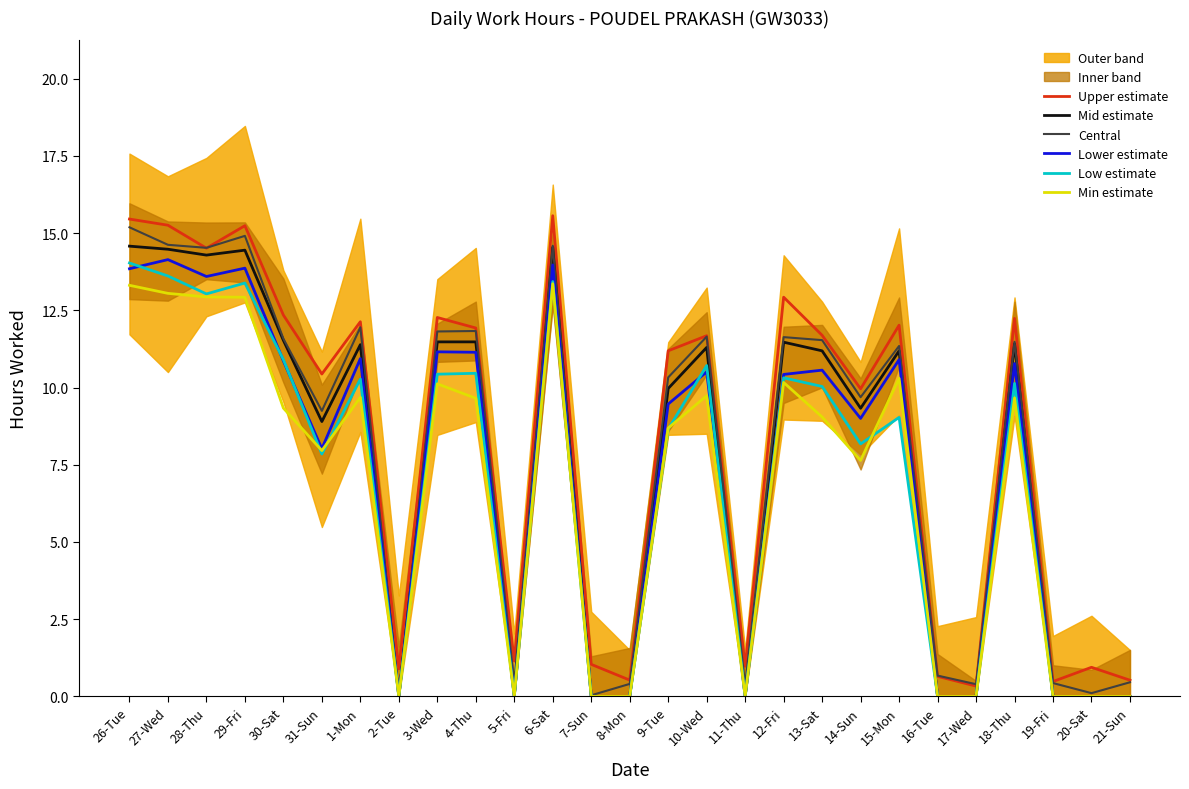

Does the chart display data point markers on the line(s)?

No